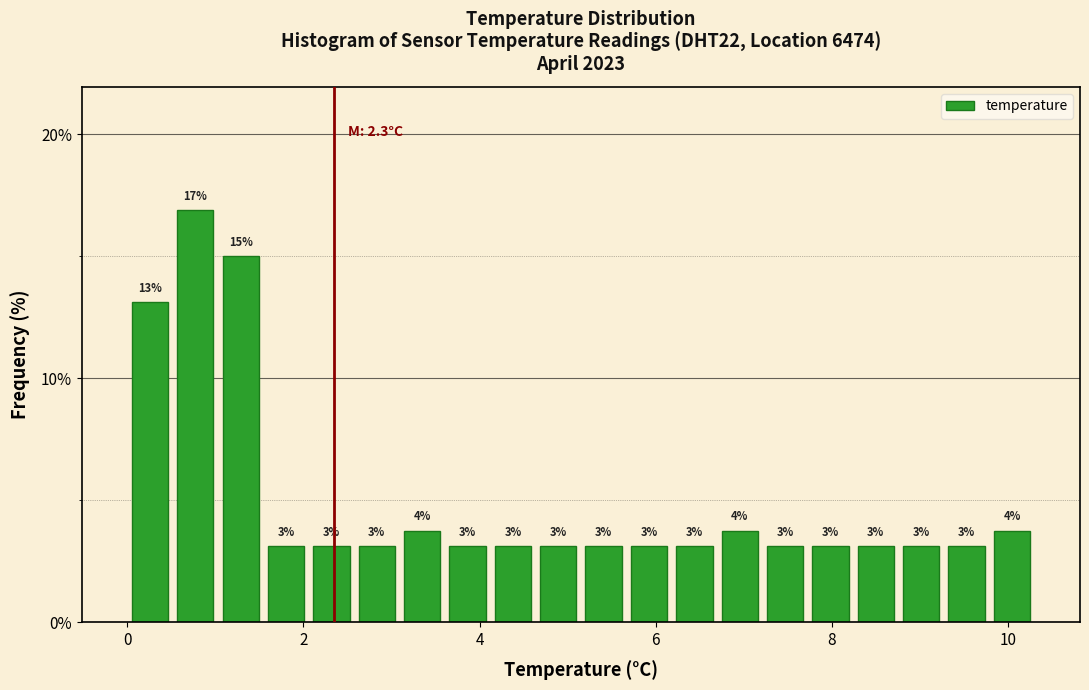

Read against the x-axis, roughly where is the centre of the tallest bar?

0.8